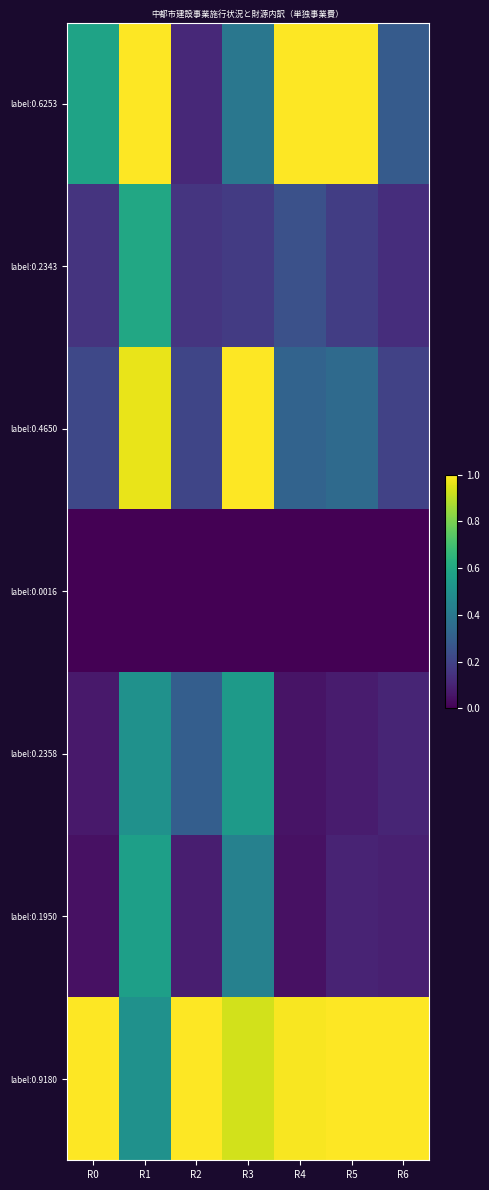

What is the maximum value shown in the chart?

1.0